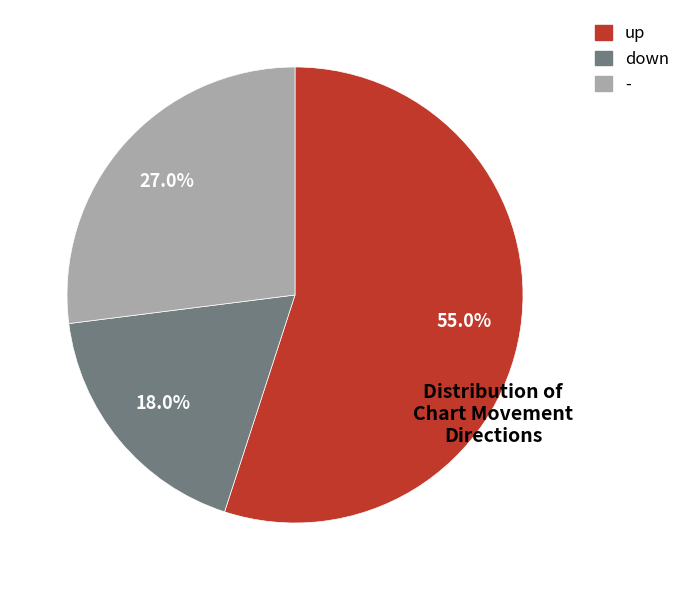

The down slice represents 18% of the pie. True or false?

True